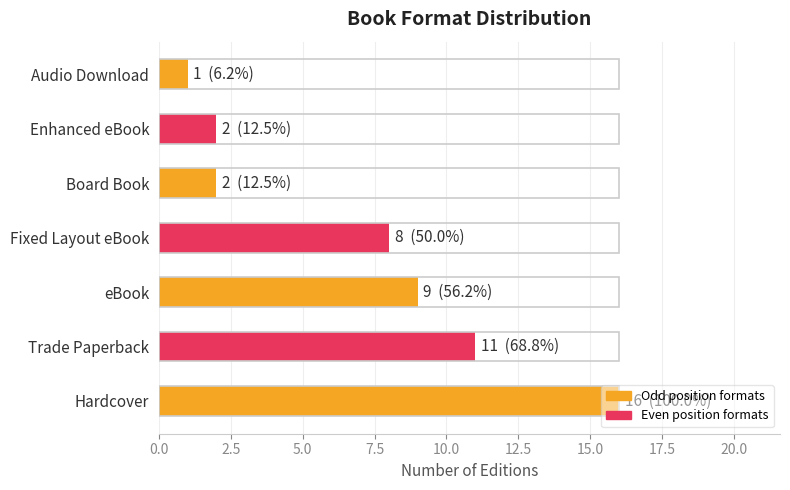

True or false: the data shows 7 at Hardcover.

False